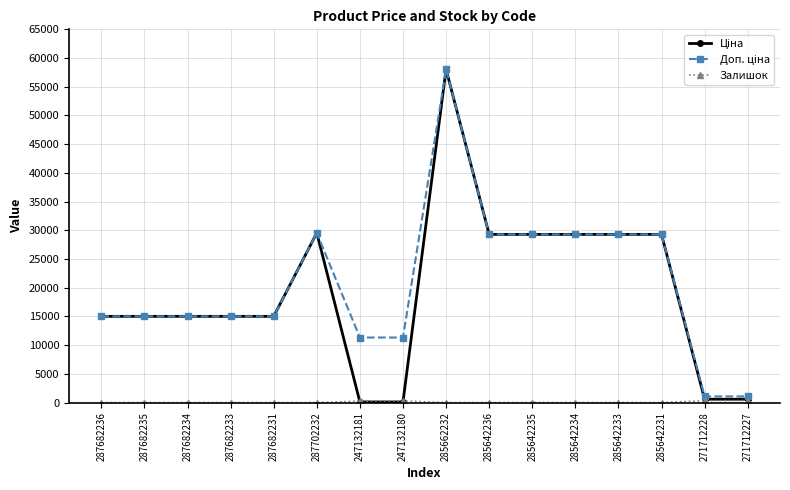

What position from the right is 287682236?

16